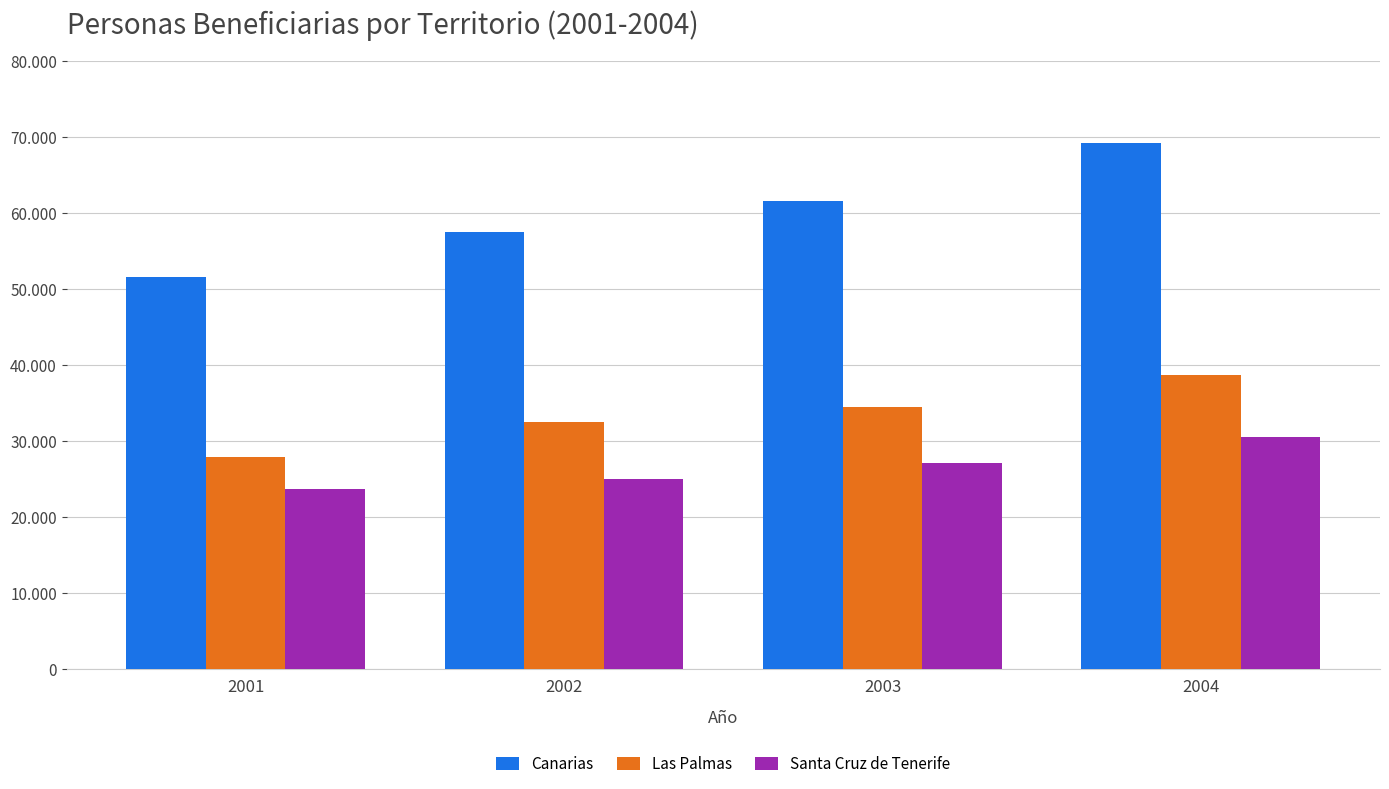

Which series has the largest total across all categories?

Canarias